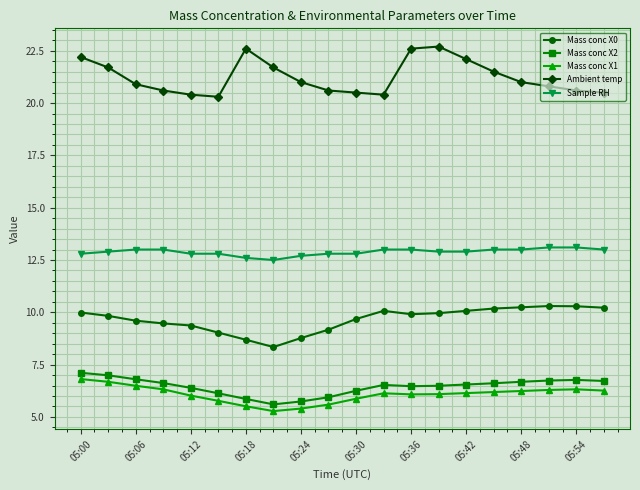

What is the greatest value displayed?

22.7